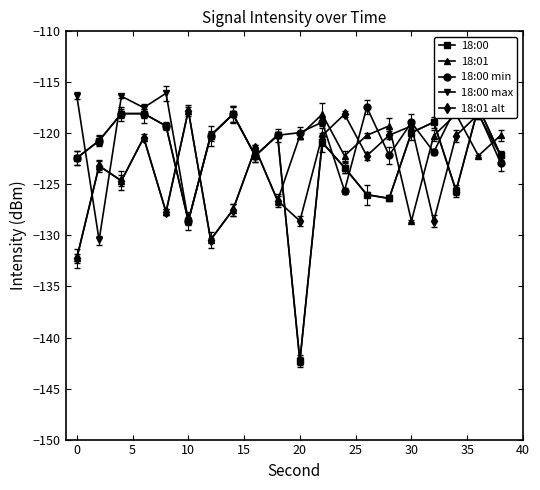

What is the difference between the maximum and second lowest values in the 18:01 series?

12.7